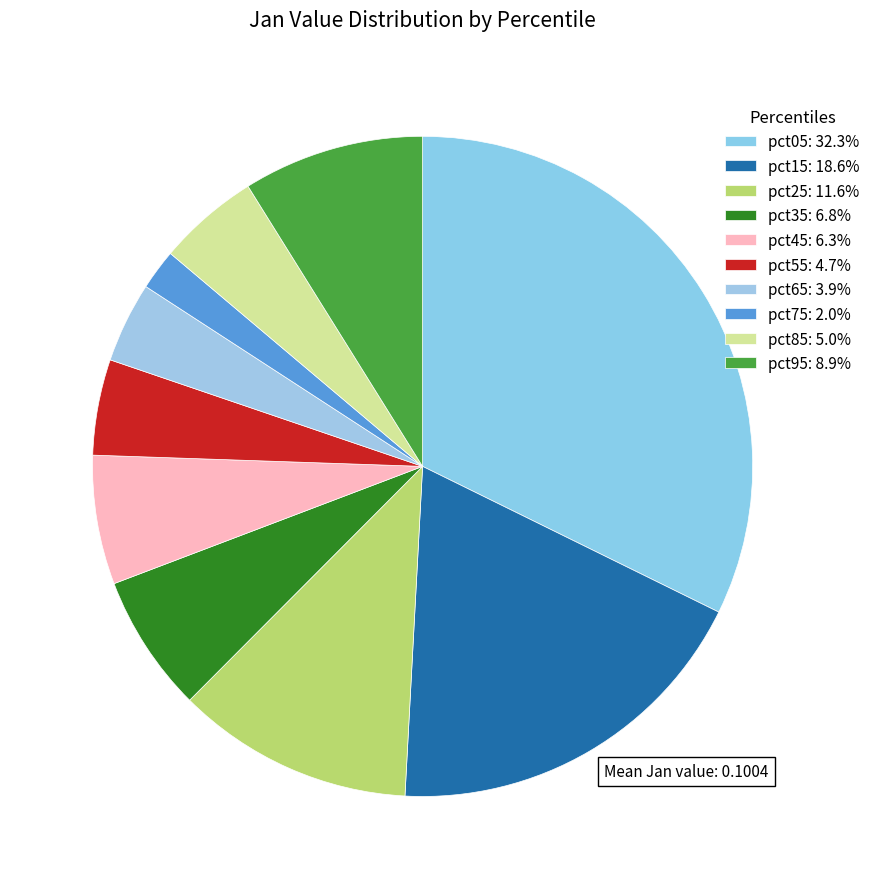

Count the number of slices in the pie.

10